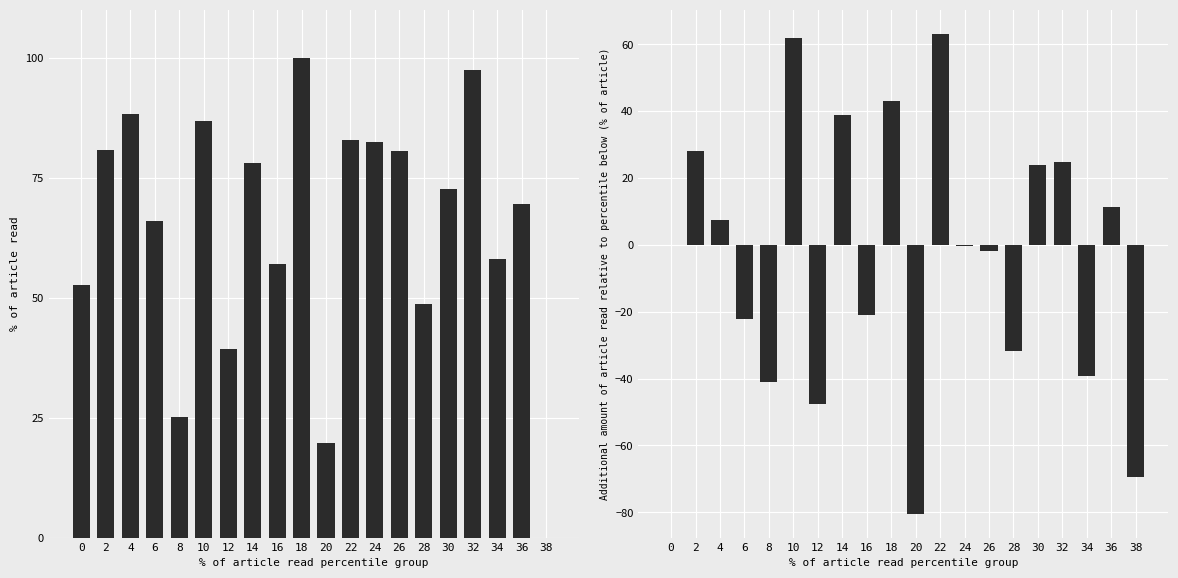

What is the difference between the intensity(dBm) values at 36 and 30?

3.1